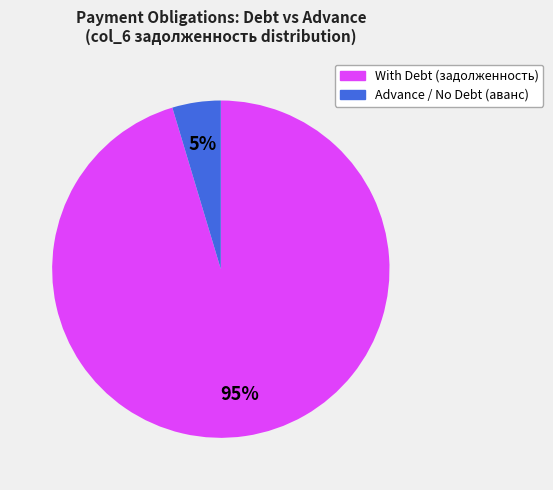

Is there a majority slice in this chart?

Yes